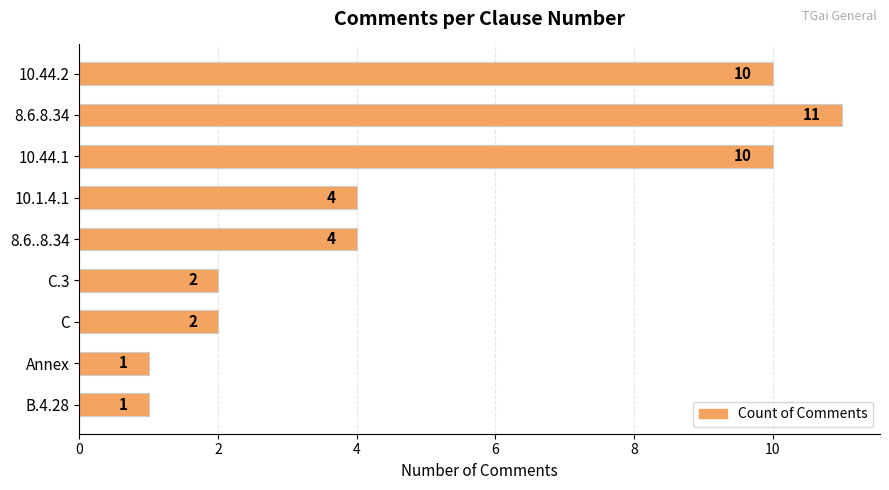

What is the maximum value shown in the chart?

11